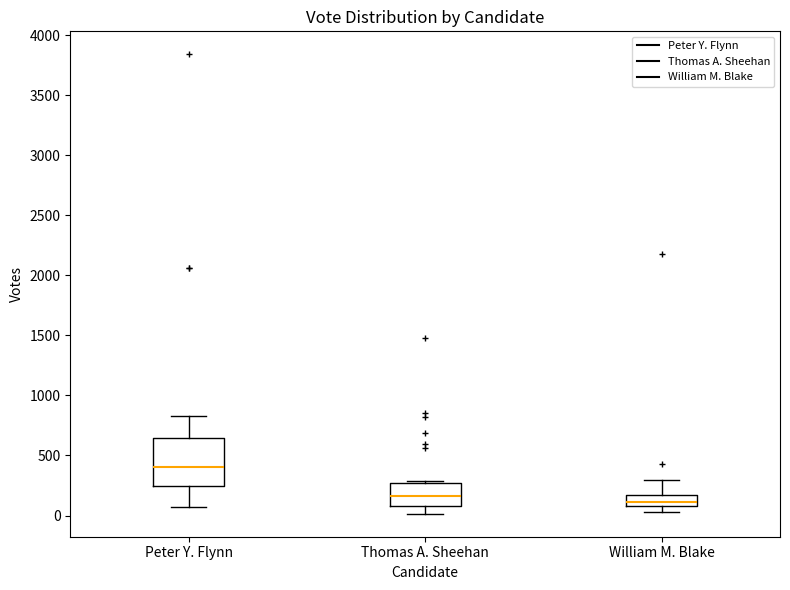

Reading left to right, transcribe this box plot: for each box, give where its median line is, the range the box spans, and where its two whiskers end, as read against the y-axis. The values are not printed on the chart, so give them approximately, as read against the axis.

Peter Y. Flynn: median 400, box 250 to 650, whiskers 100 to 850
Thomas A. Sheehan: median 150, box 100 to 250, whiskers 0 to 300
William M. Blake: median 100 (inside the box), box 100 to 150, whiskers 50 to 300